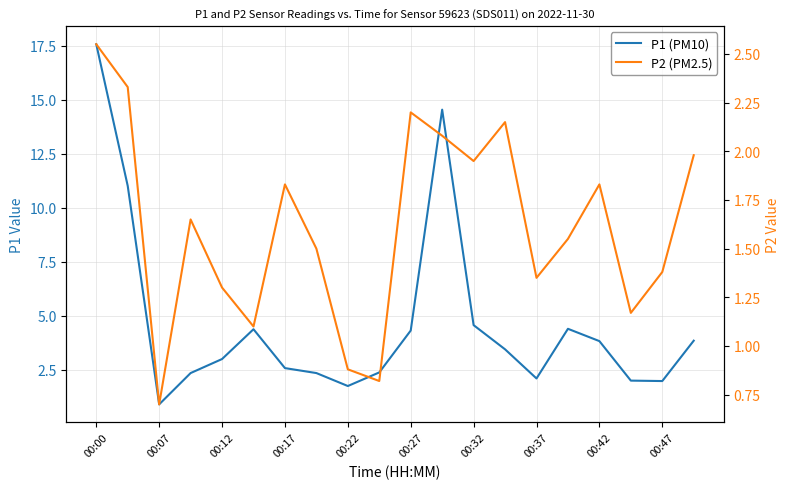

Reading left to right, list all the values displayed in this chart.

P1 (PM10): 17.6	11.0	0.9	2.4	3.0	4.4	2.6	2.4	1.8	2.4	4.3	14.6	4.6	3.5	2.1	4.4	3.8	2.0	2.0	3.9
P2 (PM2.5): 2.5	2.3	0.7	1.6	1.3	1.1	1.8	1.5	0.9	0.8	2.2	2.1	1.9	2.1	1.4	1.6	1.8	1.2	1.4	2.0